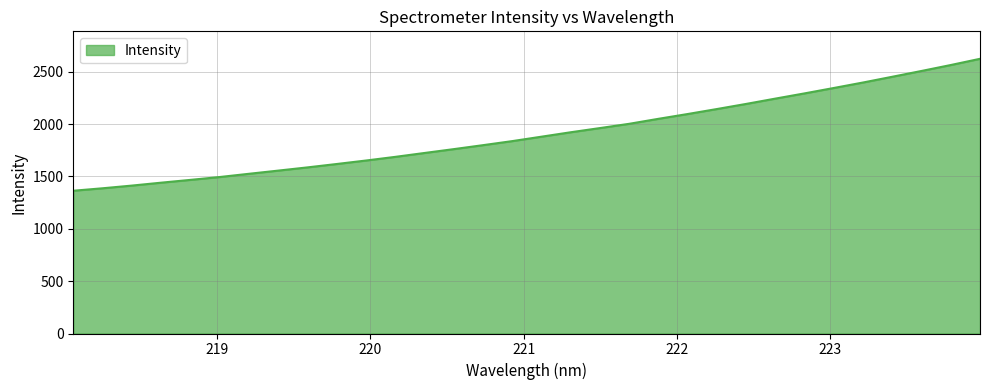

What is the difference between the maximum and minimum values?

1260.4